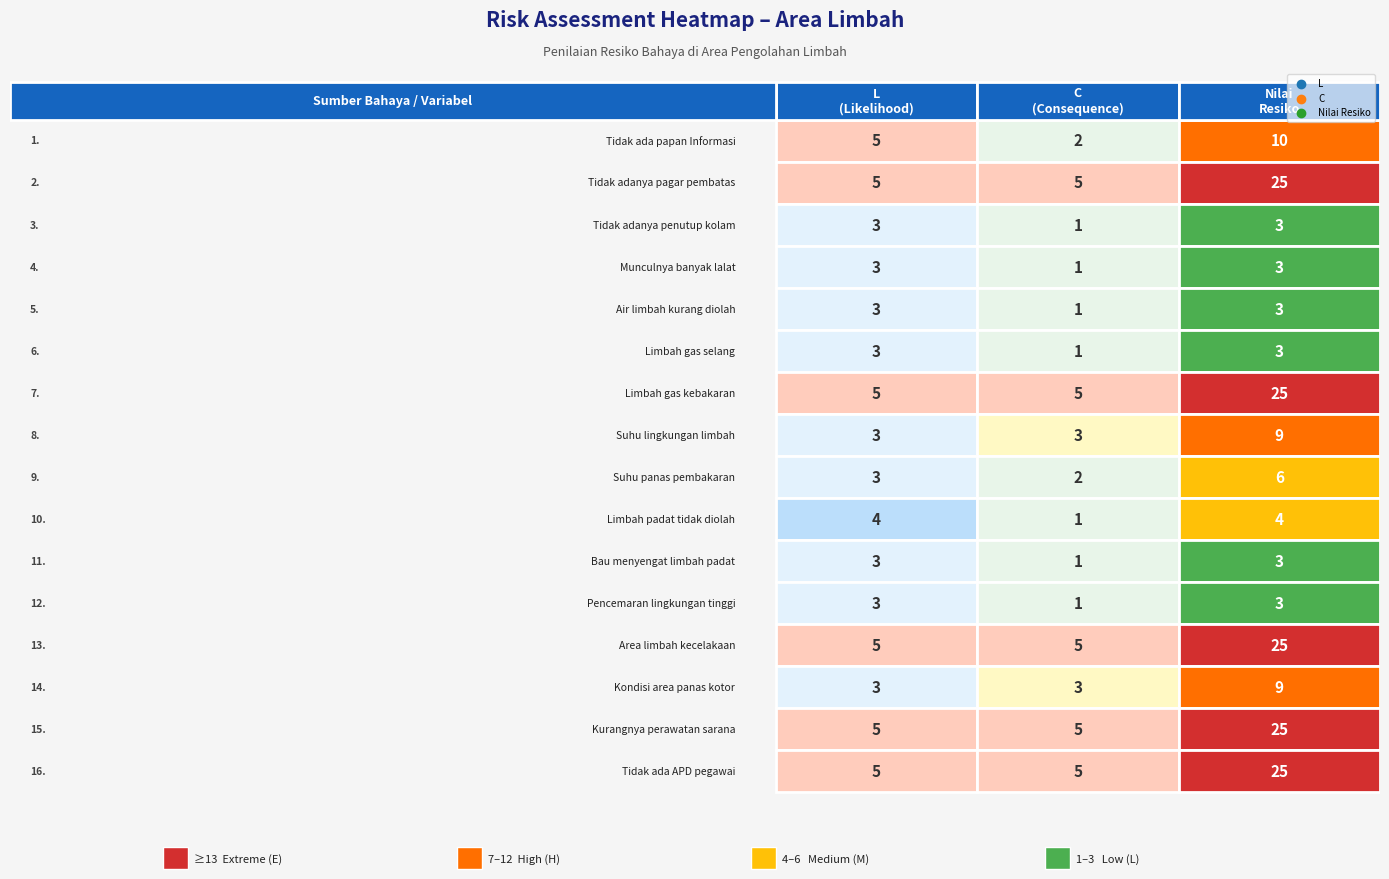

What value does the Tidak ada APD pegawai series have at Tidak ada papan Informasi, to the nearest 5?

5